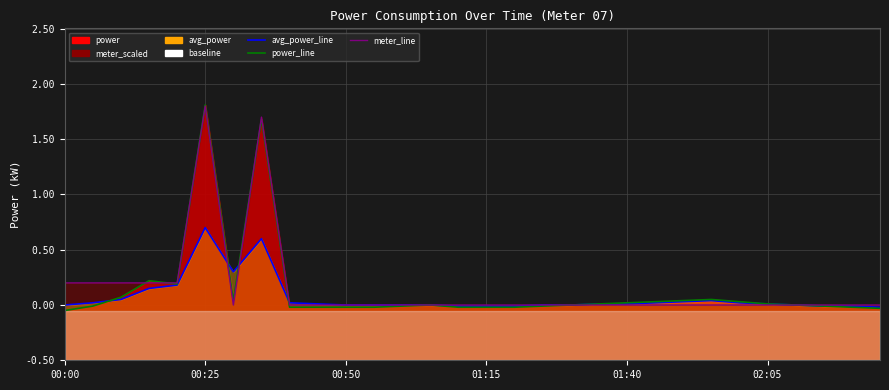

List the series in order of their overall mean, highest first.

meter_line, power_line, avg_power_line